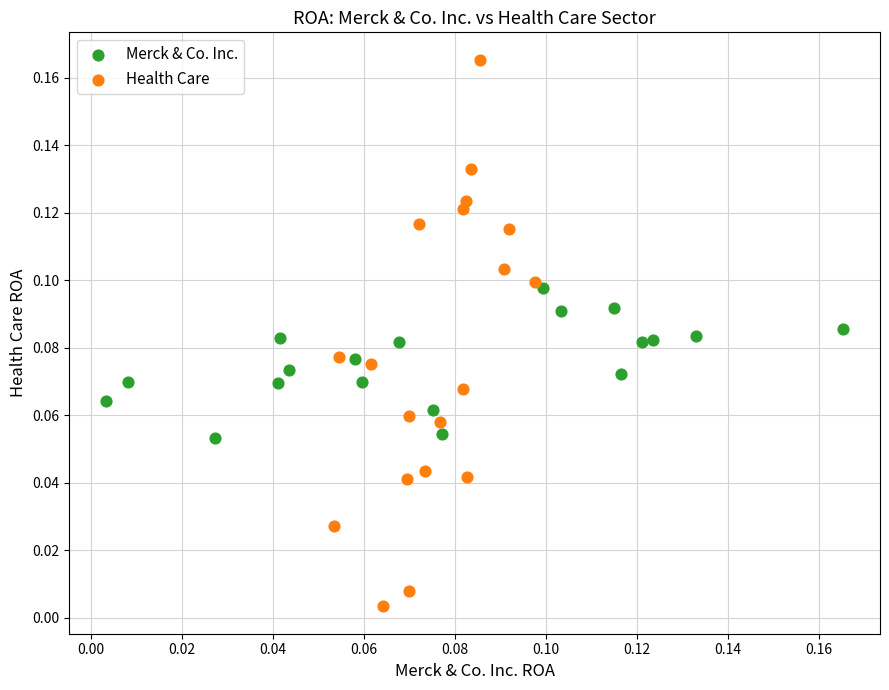

Which series has the widest spread of Y values?

Health Care